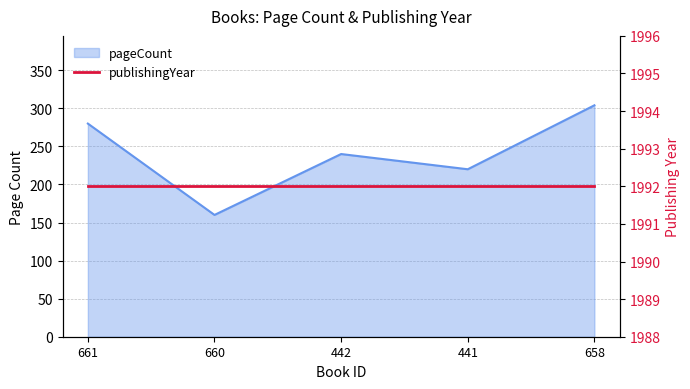

What is the minimum value shown in the chart?

160